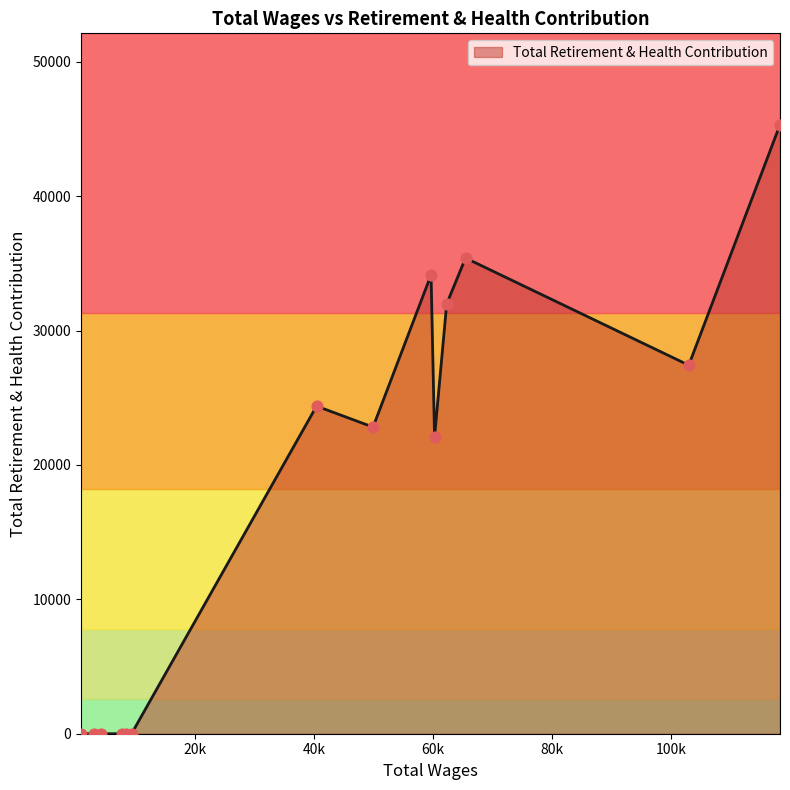

What is the maximum value shown in the chart?

45316